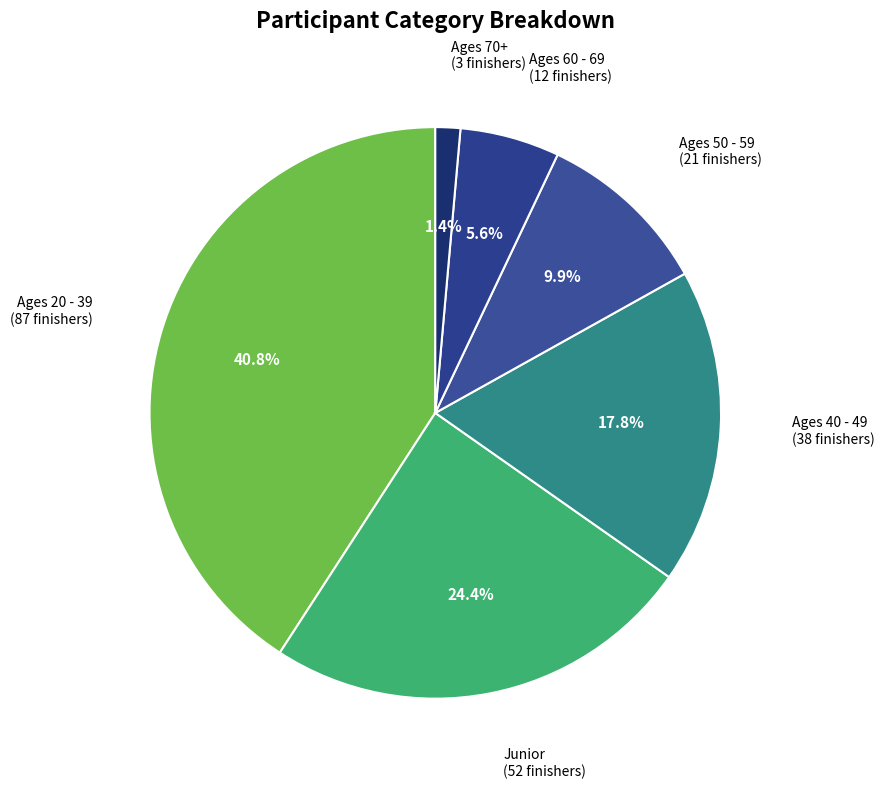

How many segments does this pie chart have?

6